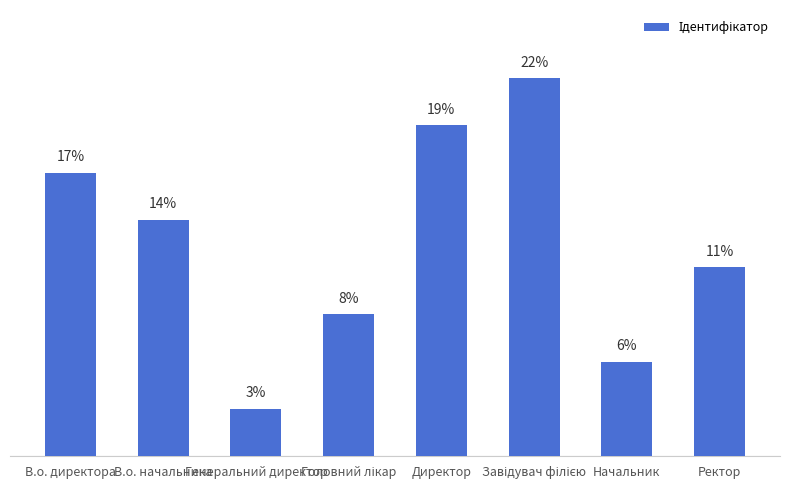

Which label corresponds to the largest value in the chart?

Завідувач філією